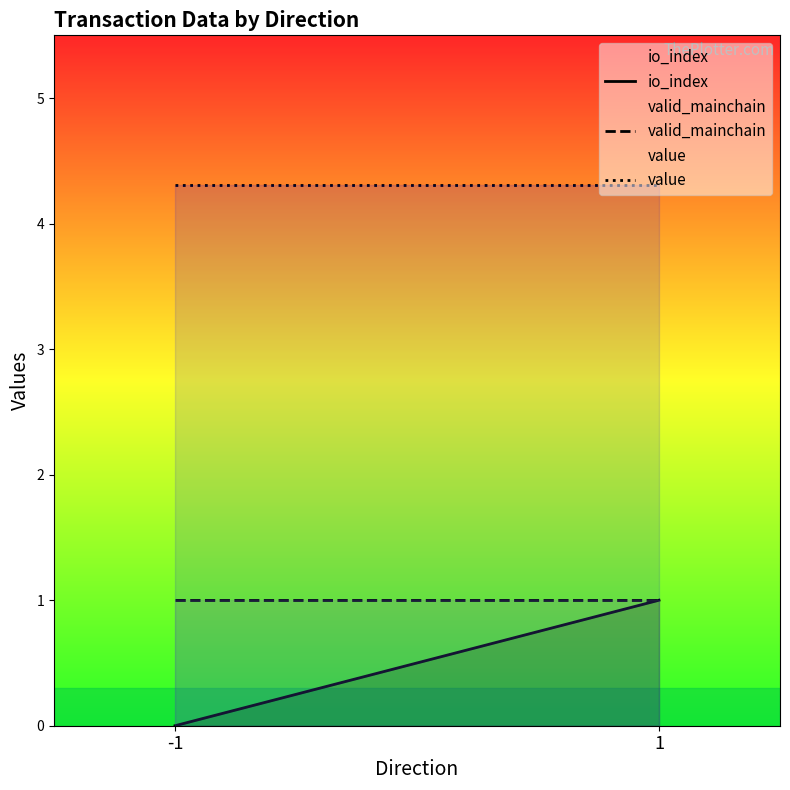

What is the greatest value displayed?

4.3